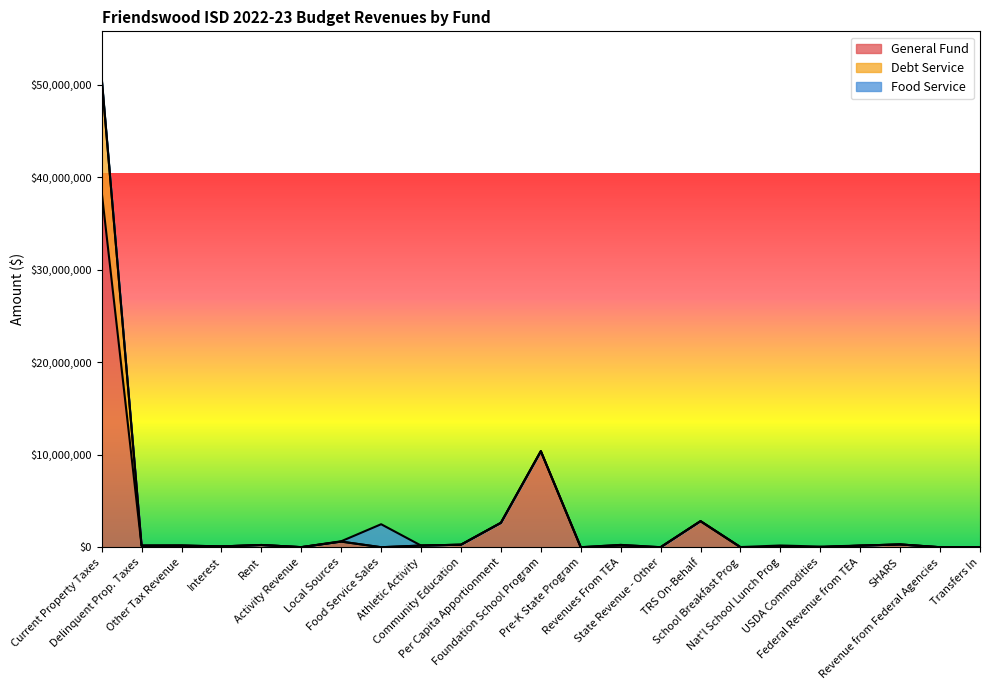

Is it true that General Fund equals 55151 at Interest?

False